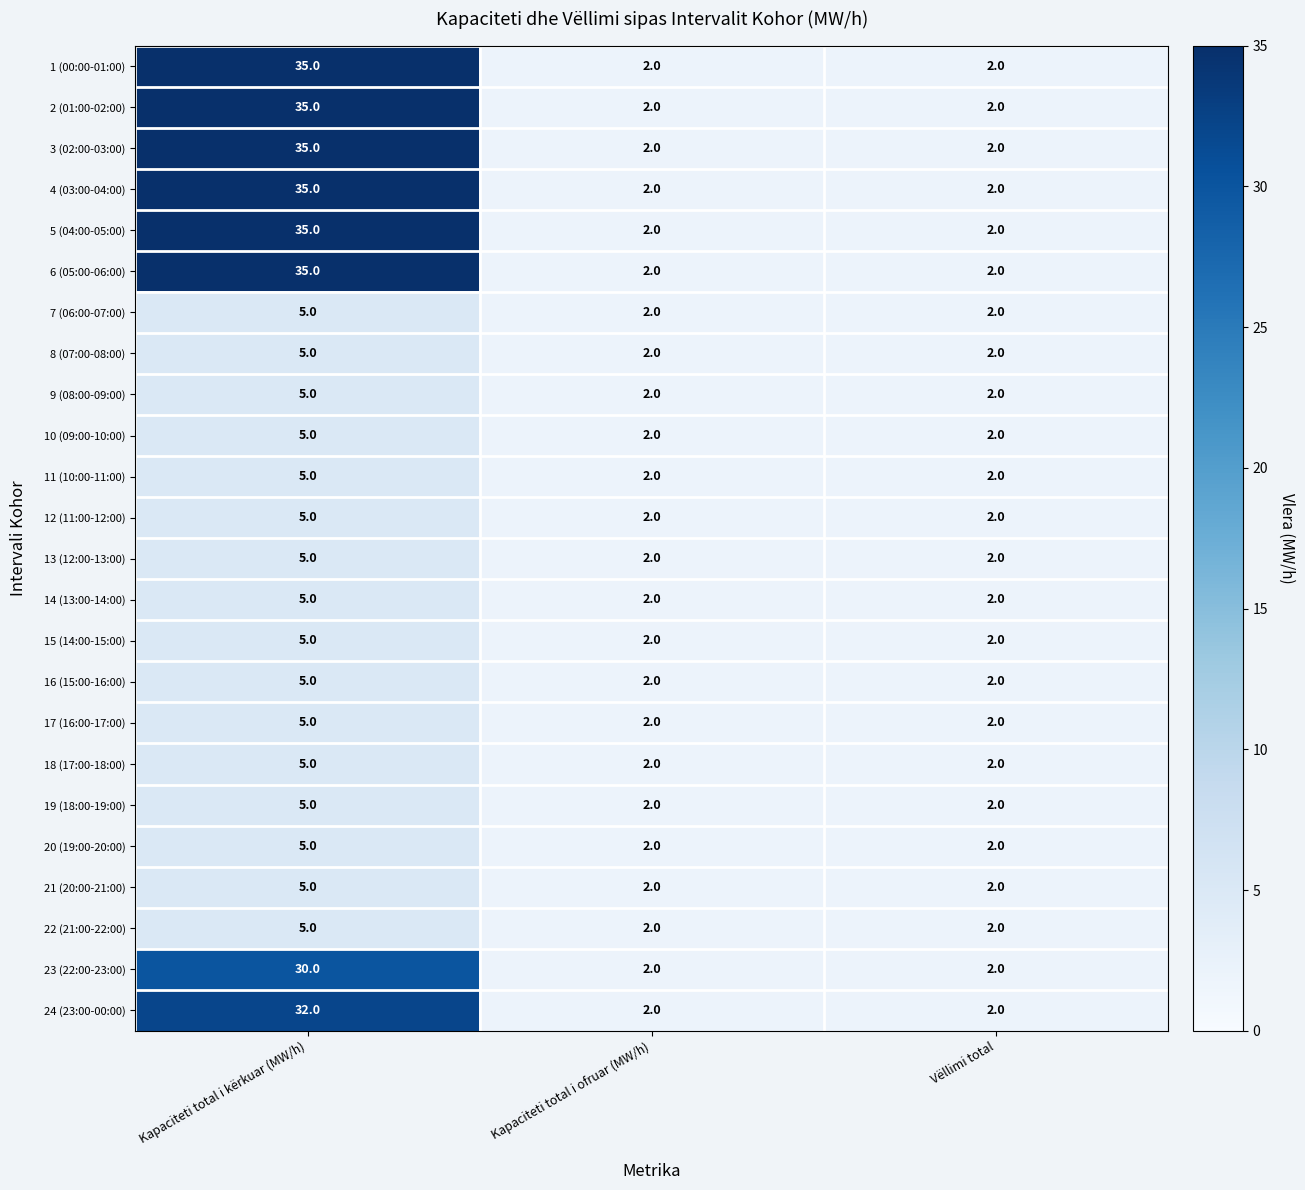

The 23 (22:00-23:00) series shows 30 at Kapaciteti total i kërkuar (MW/h). True or false?

True